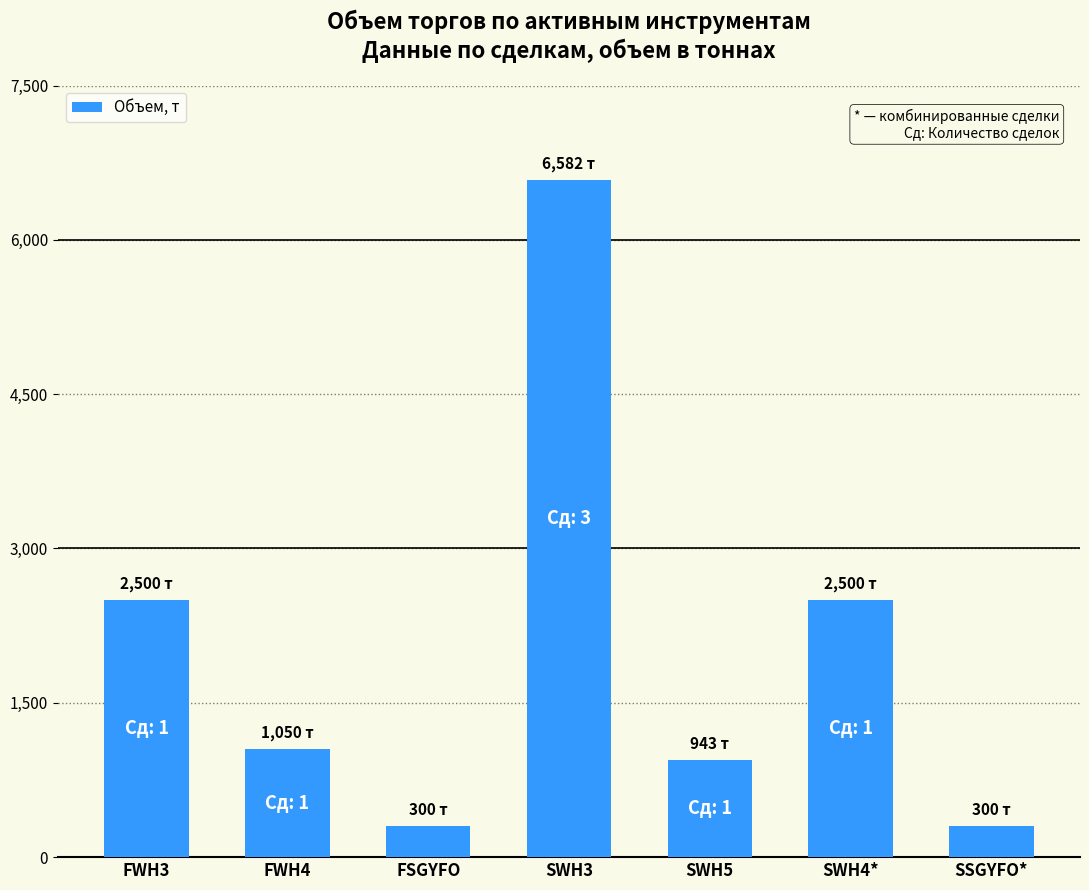

Where does the data first go above 1050?

FWH3